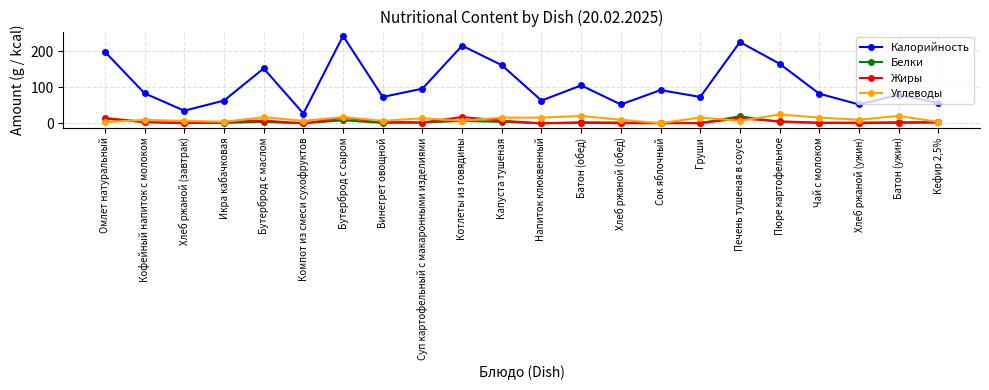

The value of Углеводы at Хлеб ржаной (завтрак) is 6.7. True or false?

True